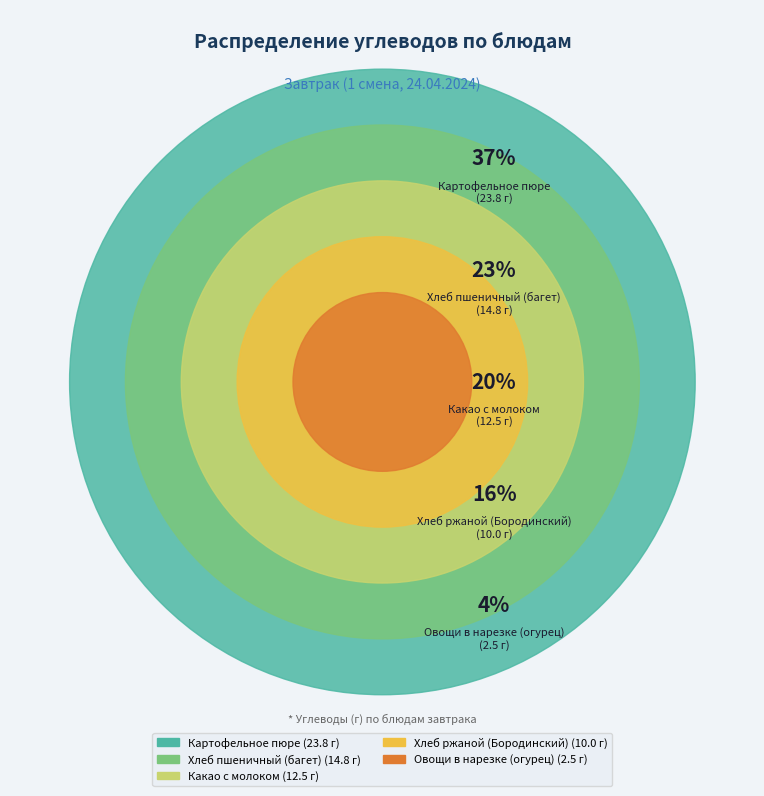

How many slices are in this pie chart?

5